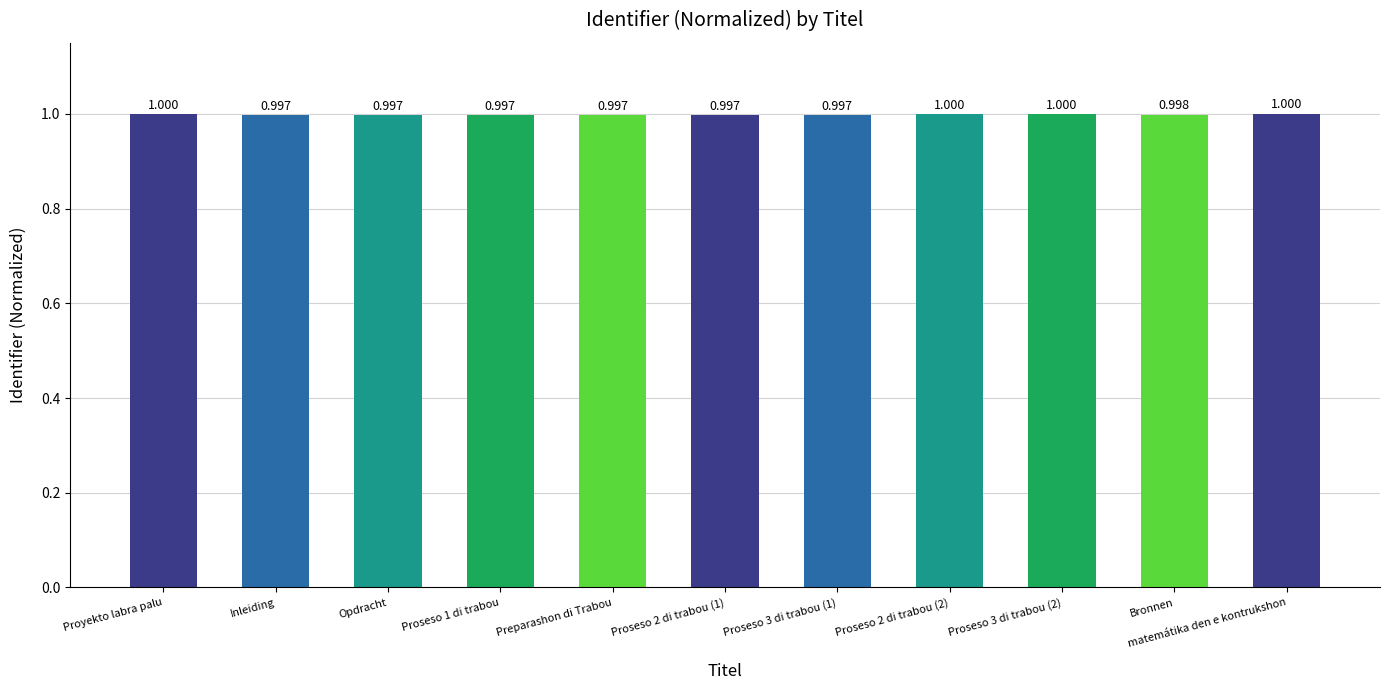

Is it true that the value at Proseso 2 di trabou (1) is 1.5?

False